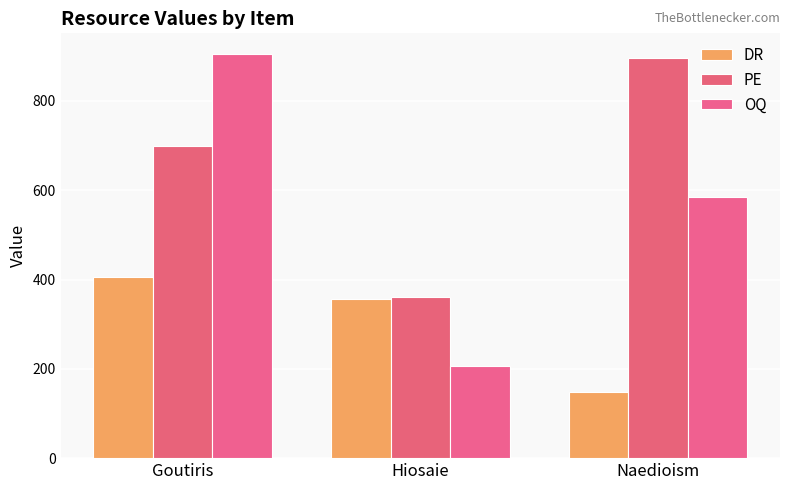

What is the difference between the maximum and minimum values in the PE series?

535